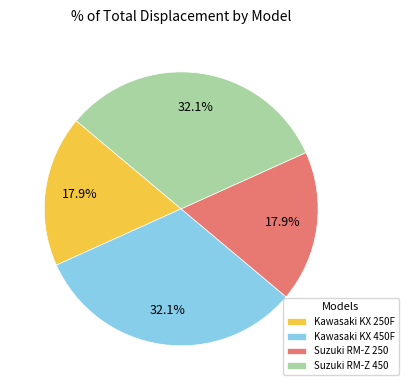

To the nearest percent, what is the difference between the largest and smallest slice percentages?

14%